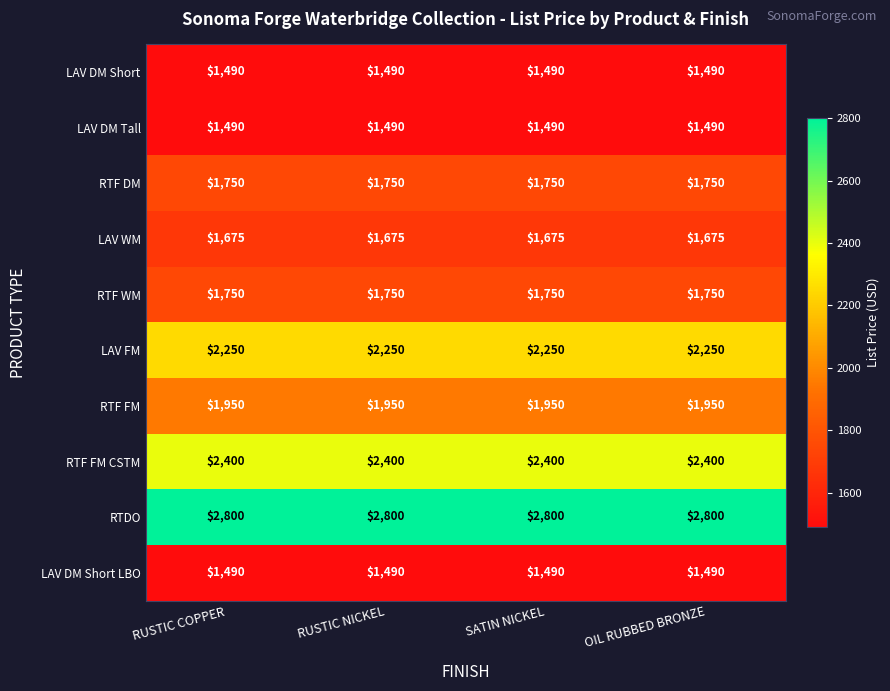

Is the value of RTF FM at RUSTIC COPPER greater than the value of LAV DM Tall at OIL RUBBED BRONZE?

Yes